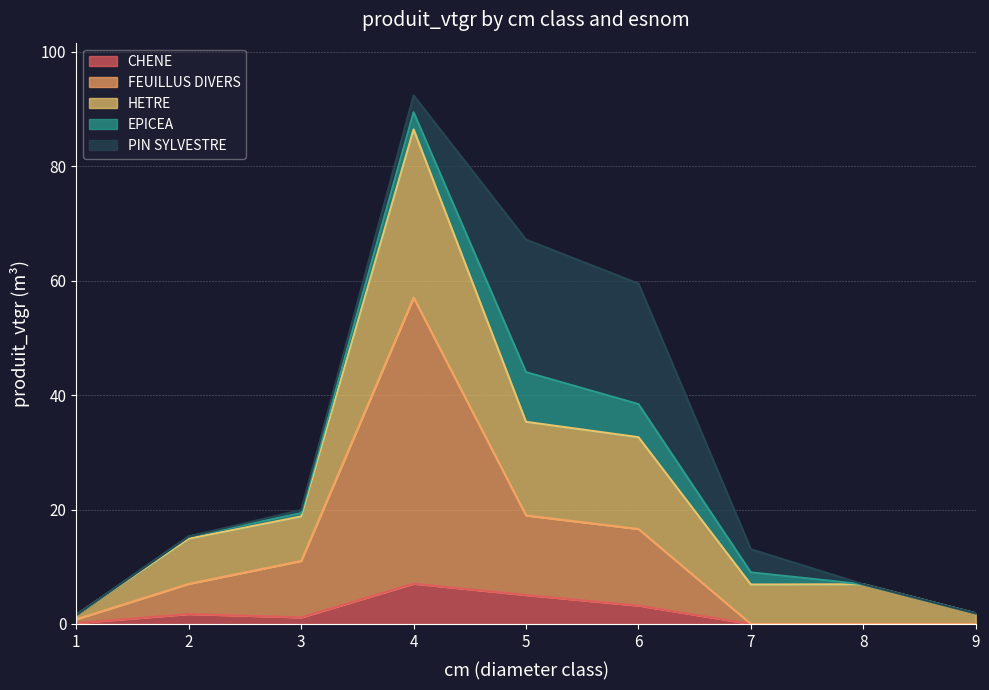

At which category is the sum across all series the highest?

4